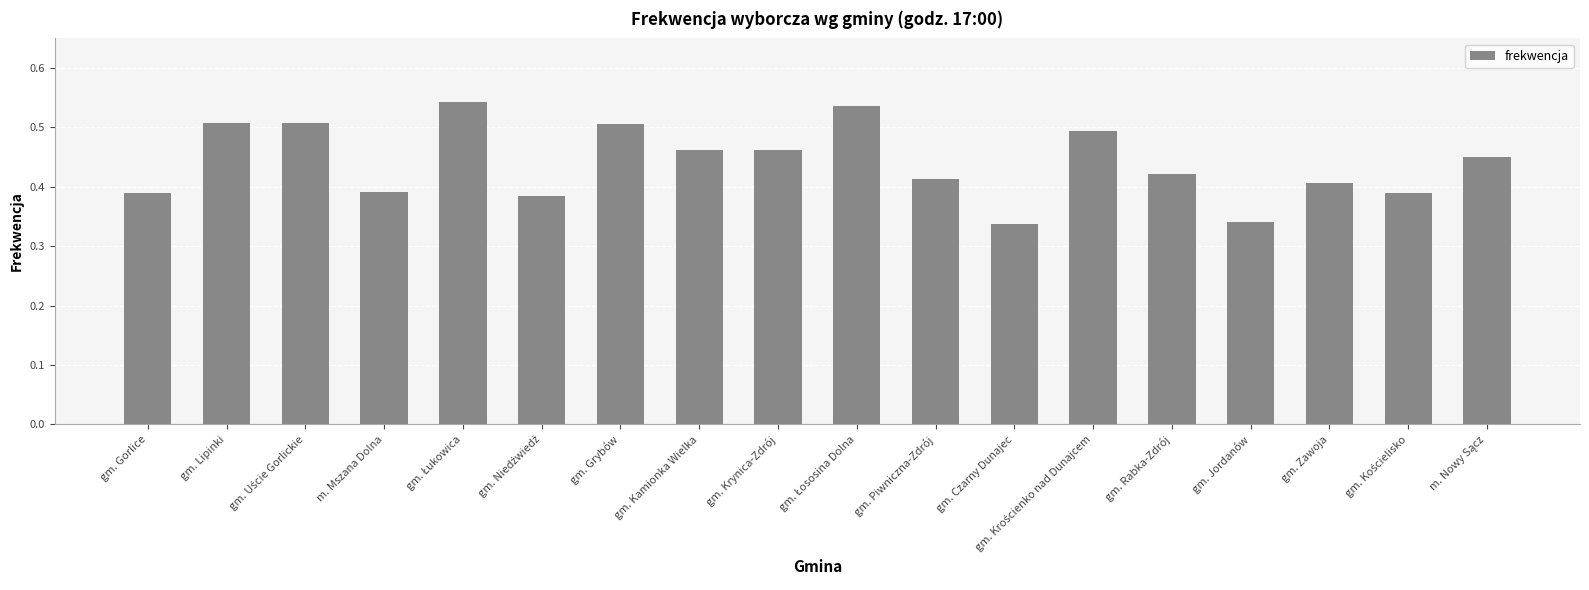

Count the values in the range 0 to 1.

18